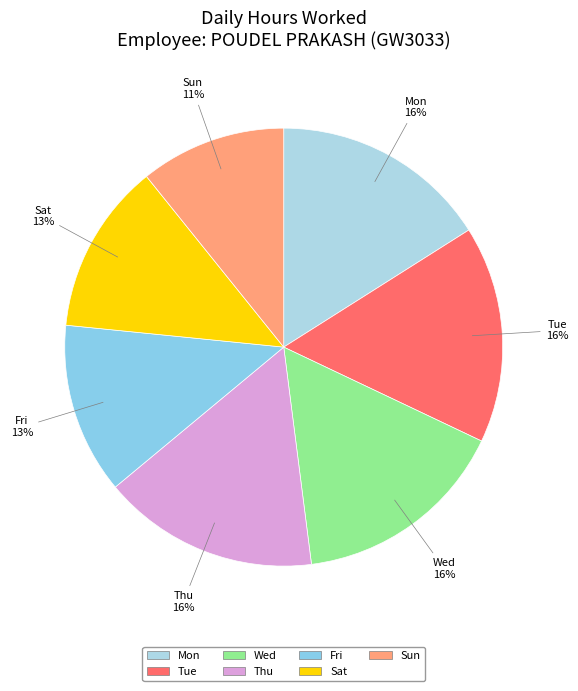

Combined, do Mon and Thu account for over 50%?

No